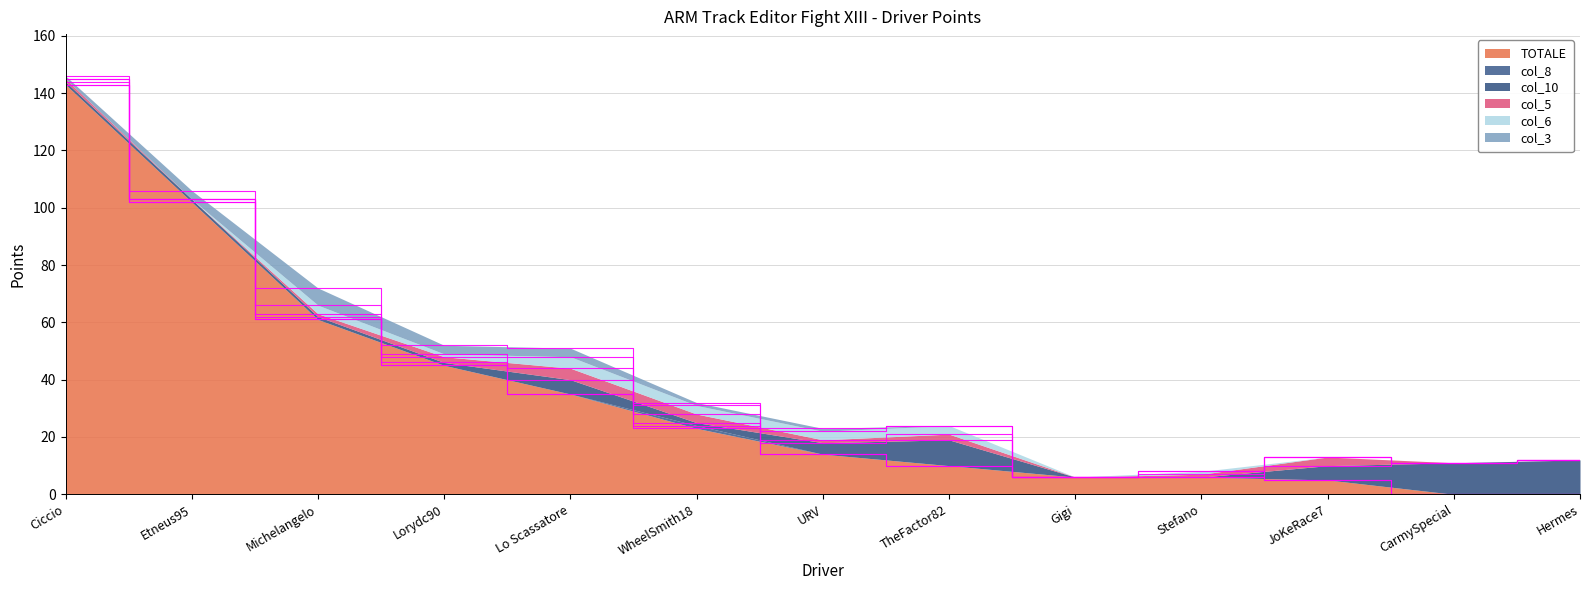

What is the difference between the second highest and second lowest values in the col_6 series?

3